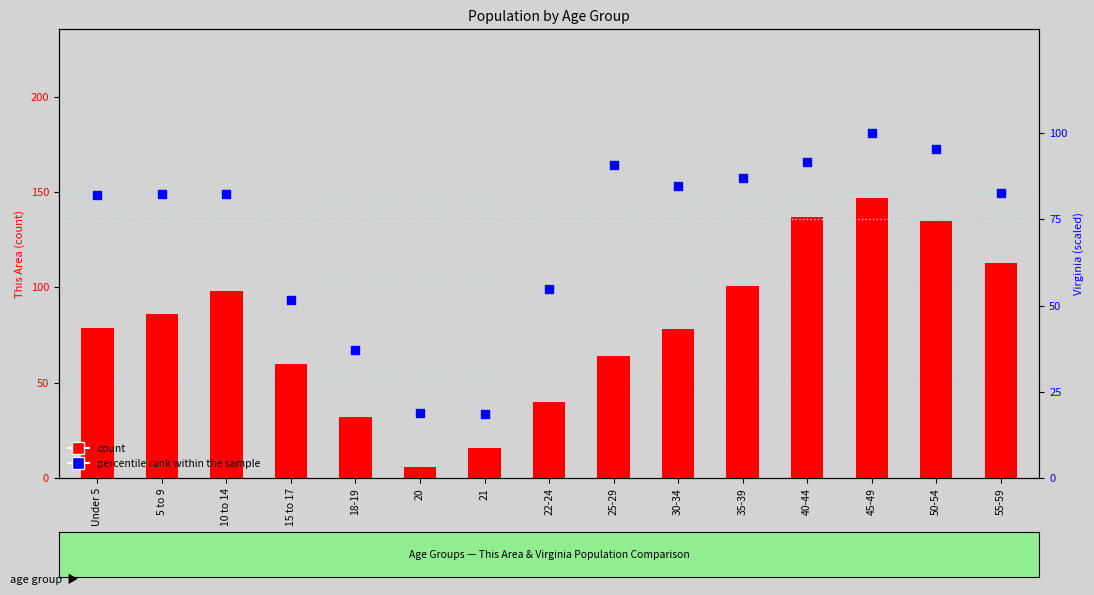

Is the value of percentile rank within the sample at Under 5 greater than the value of count at 18-19?

Yes